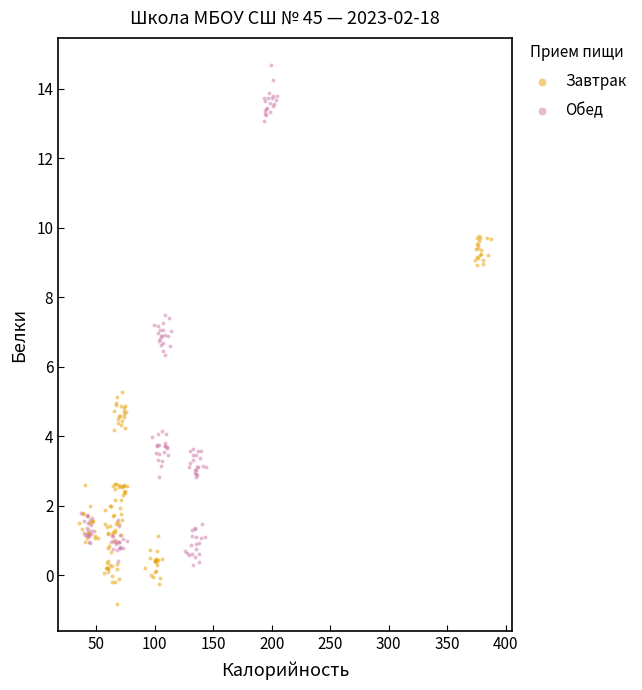

Which series has the largest Y range (max minus min)?

Обед